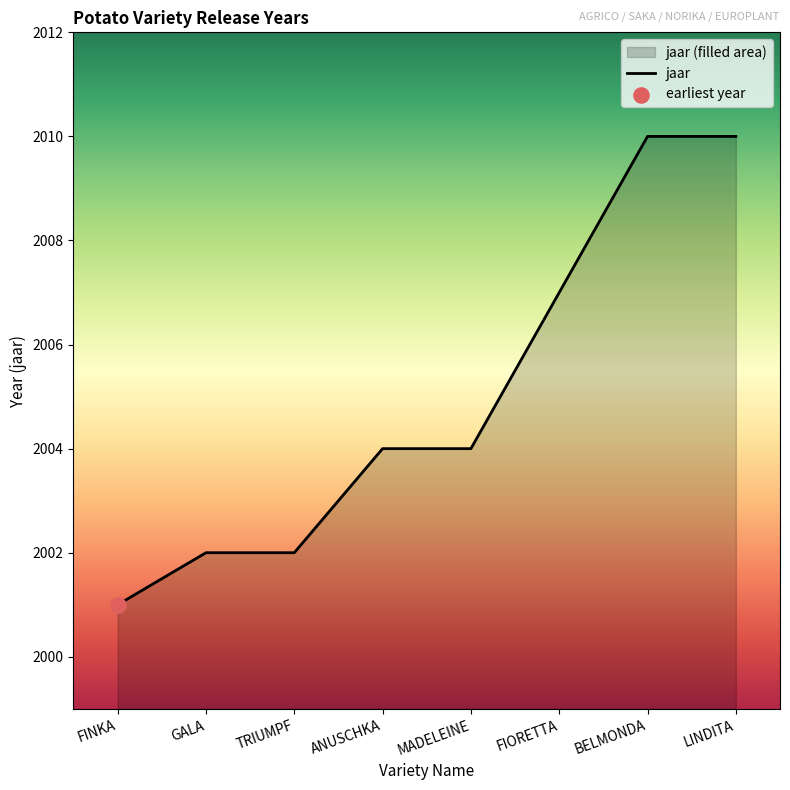

Which has a higher value, FIORETTA or FINKA?

FIORETTA